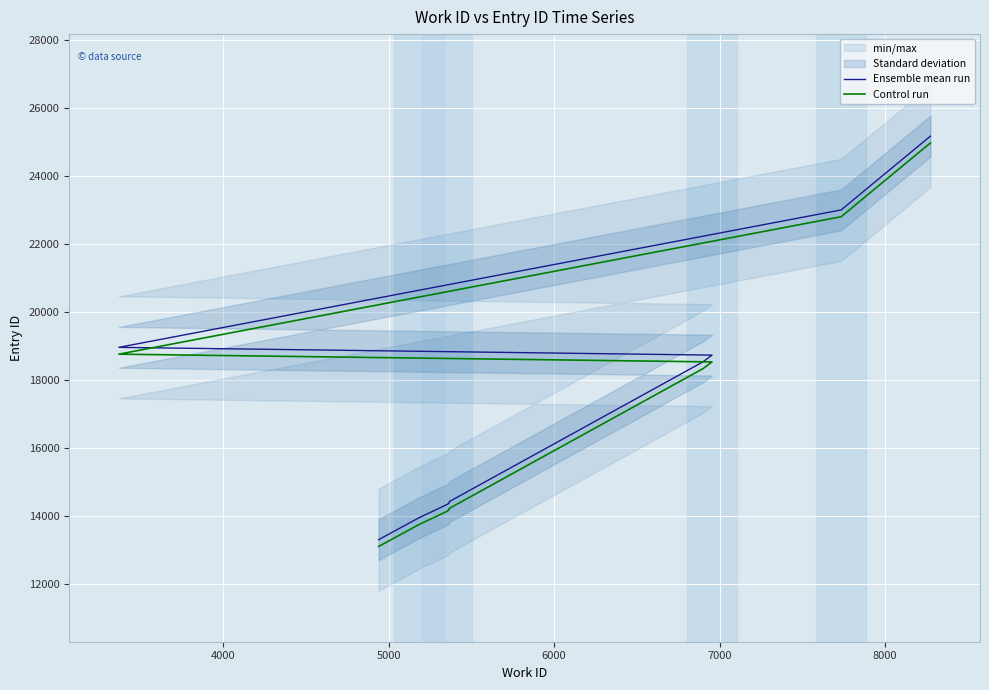

What is the maximum value shown in the chart?

25174